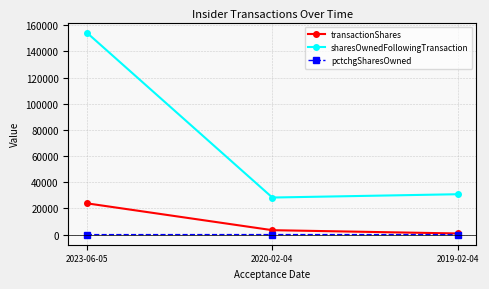

At which category is the sum across all series the highest?

2023-06-05